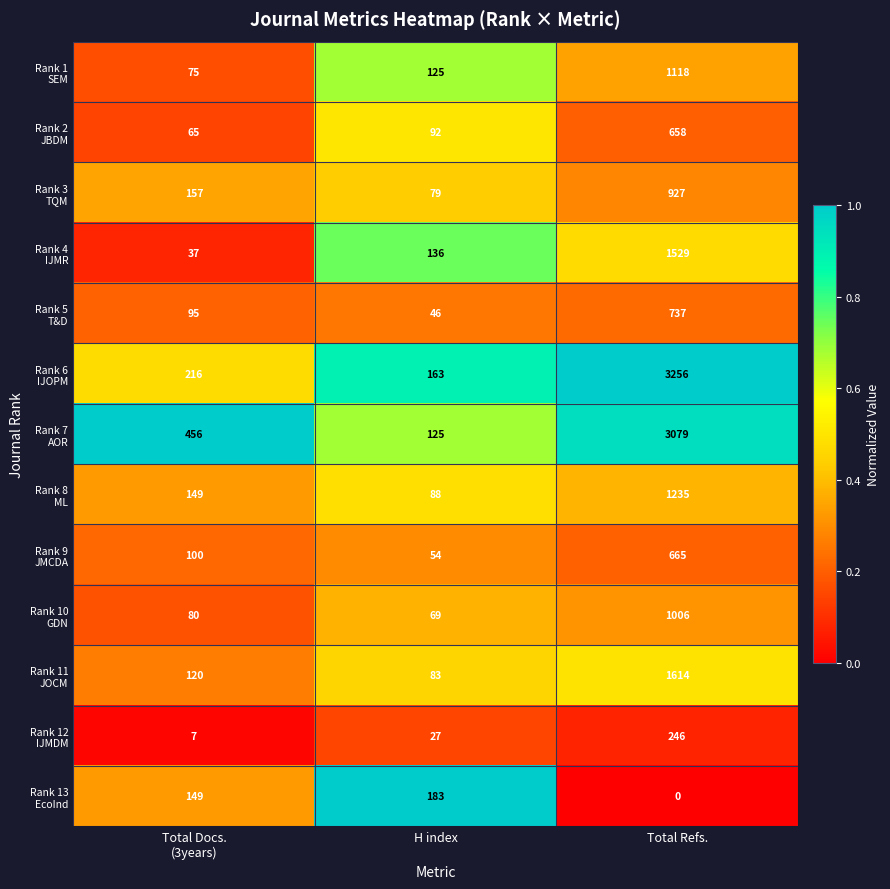

At which category does the chart reach its peak across all series?

Total Refs.